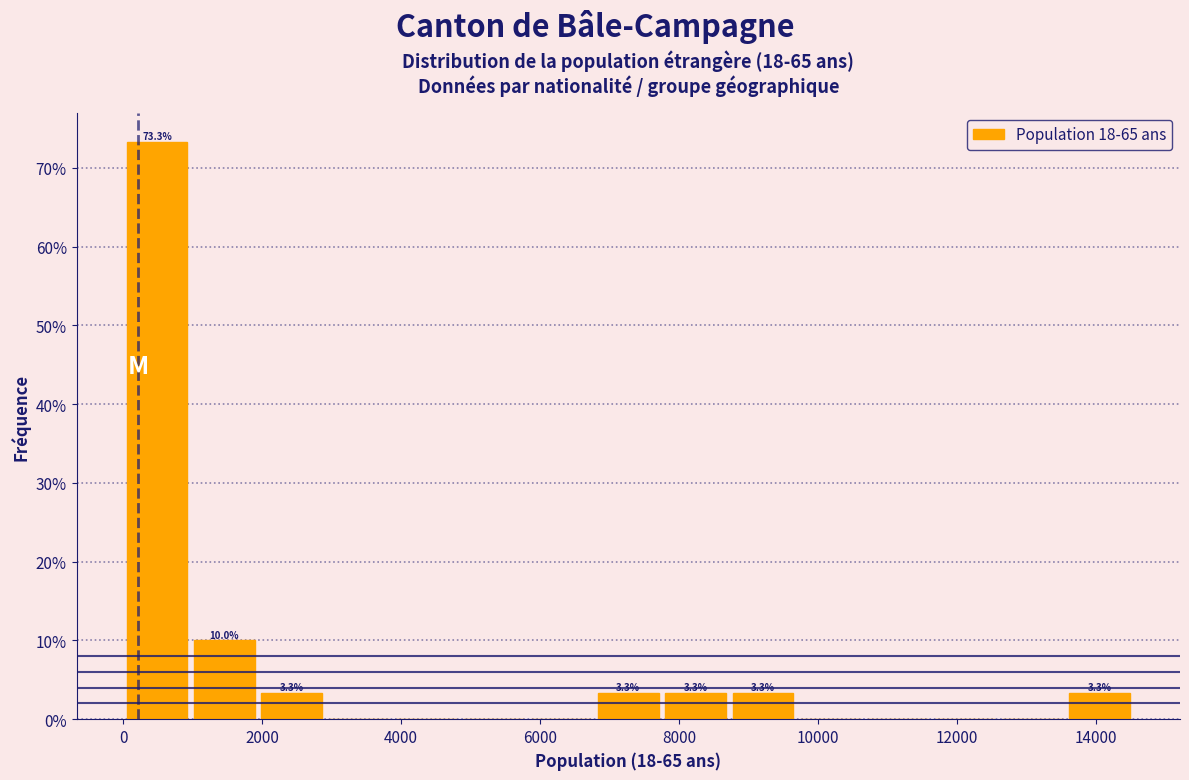

Which range on the x-axis has the tallest bar?

0 to 1000